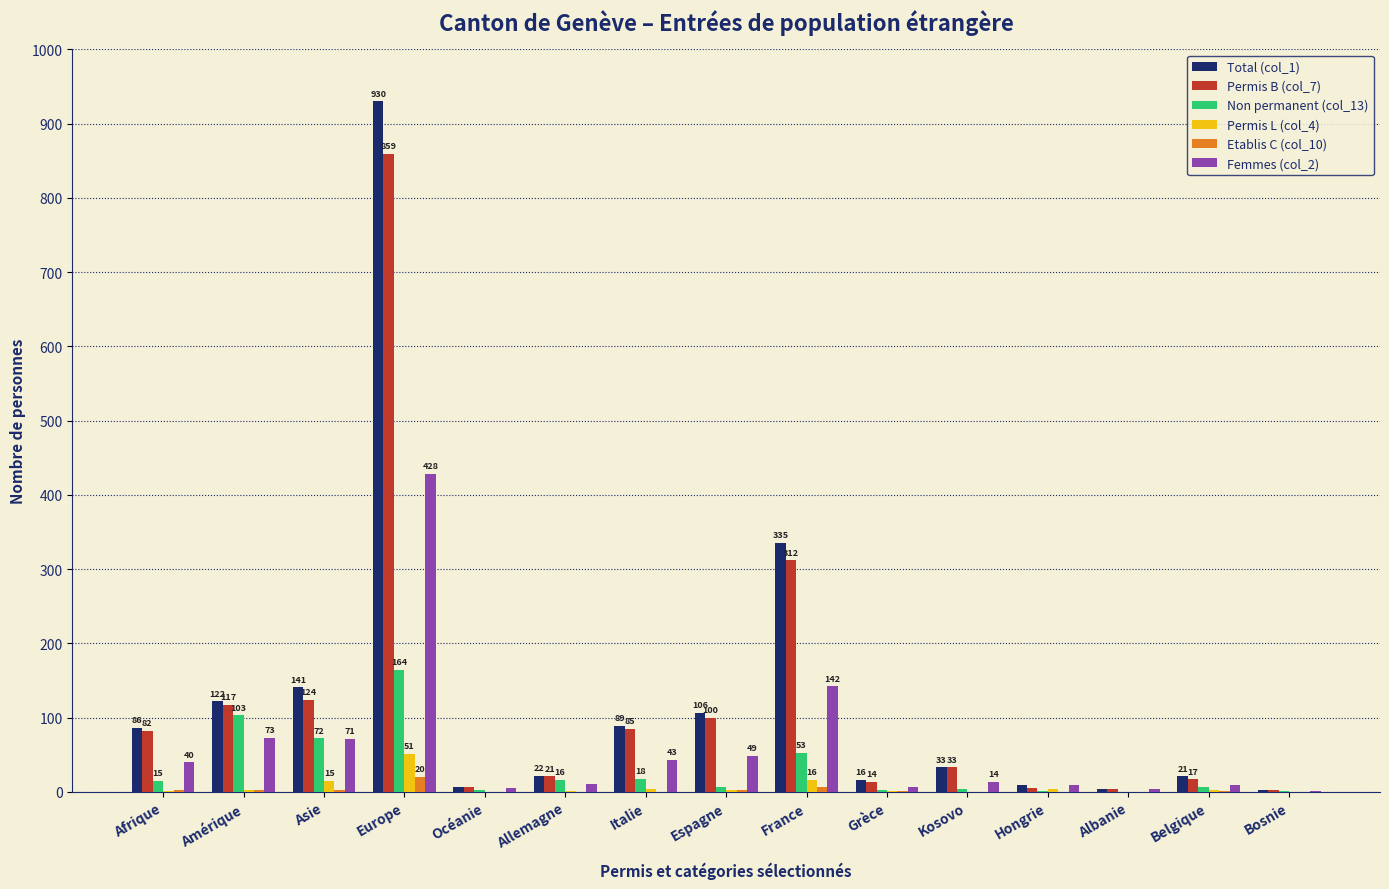

At which category is the sum across all series the highest?

Europe